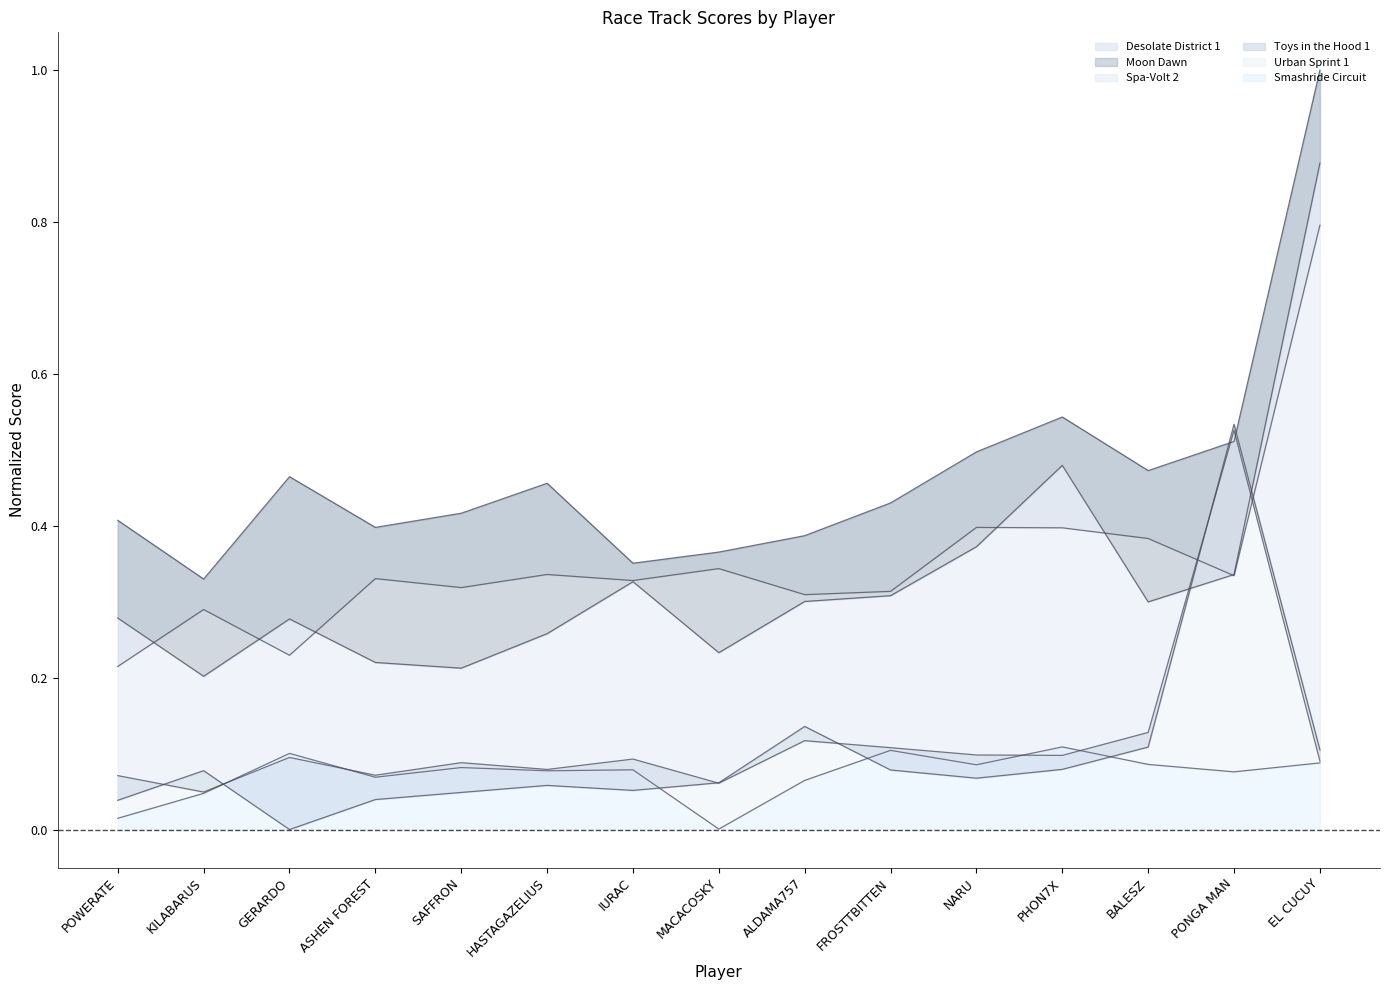

What is the value of the Moon Dawn point at the 14th from the left?

0.5